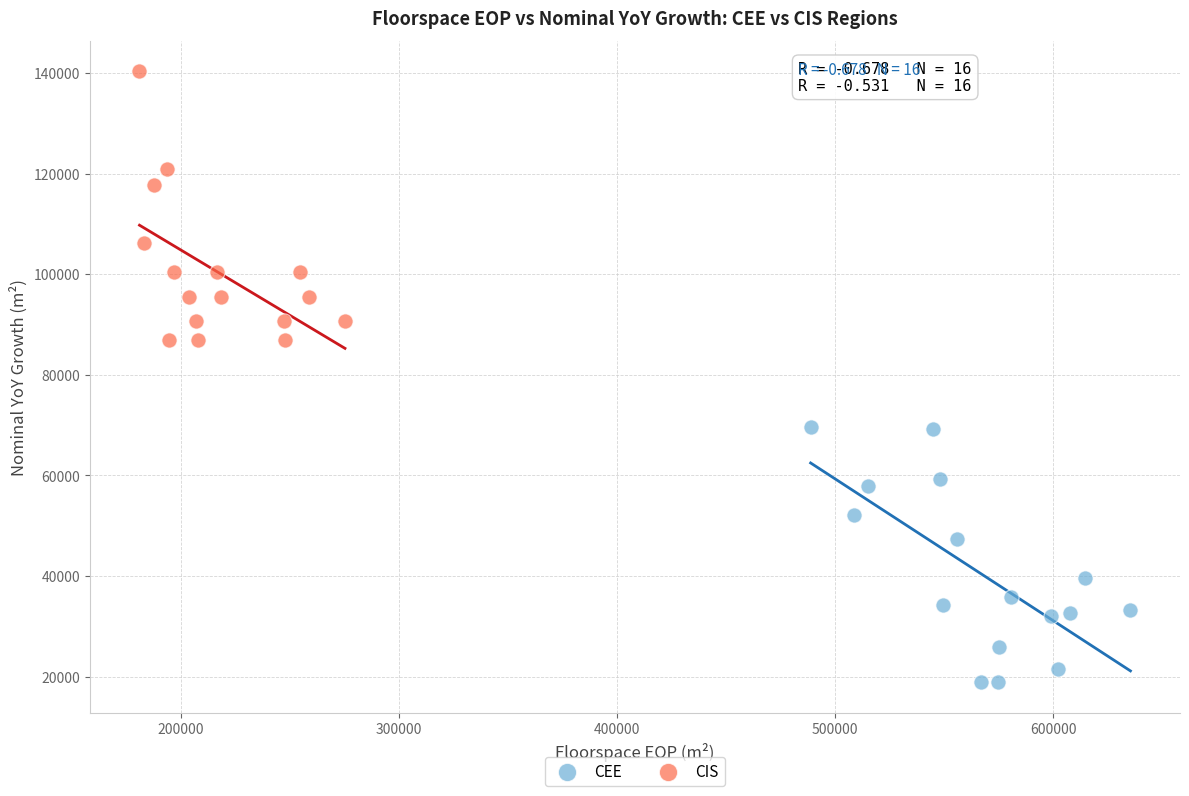

Which series has the widest spread of Y values?

CIS